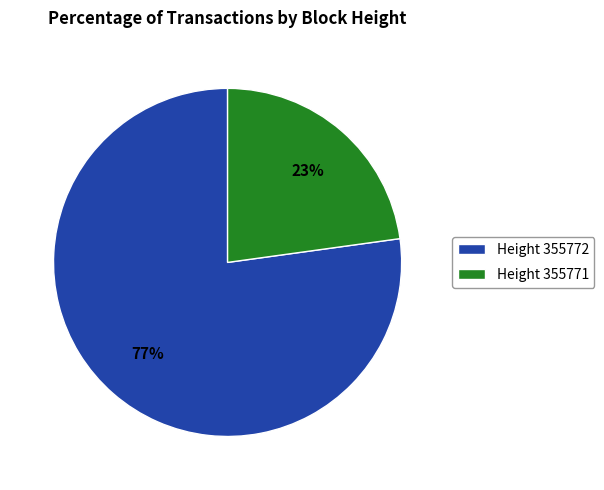

Between Height 355772 and Height 355771, which is larger?

Height 355772